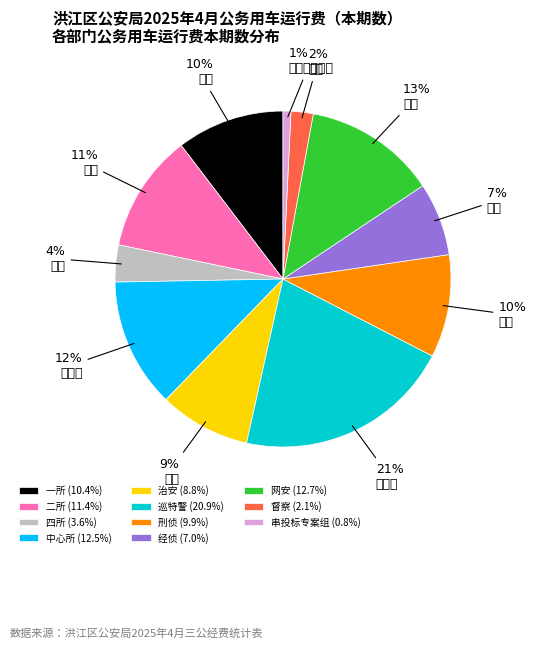

Count the number of slices in the pie.

11